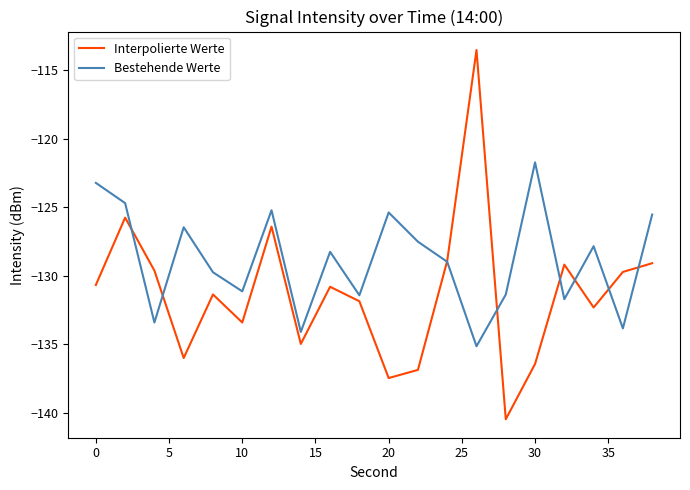

What is the sum of all Interpolierte Werte values?

-2624.8